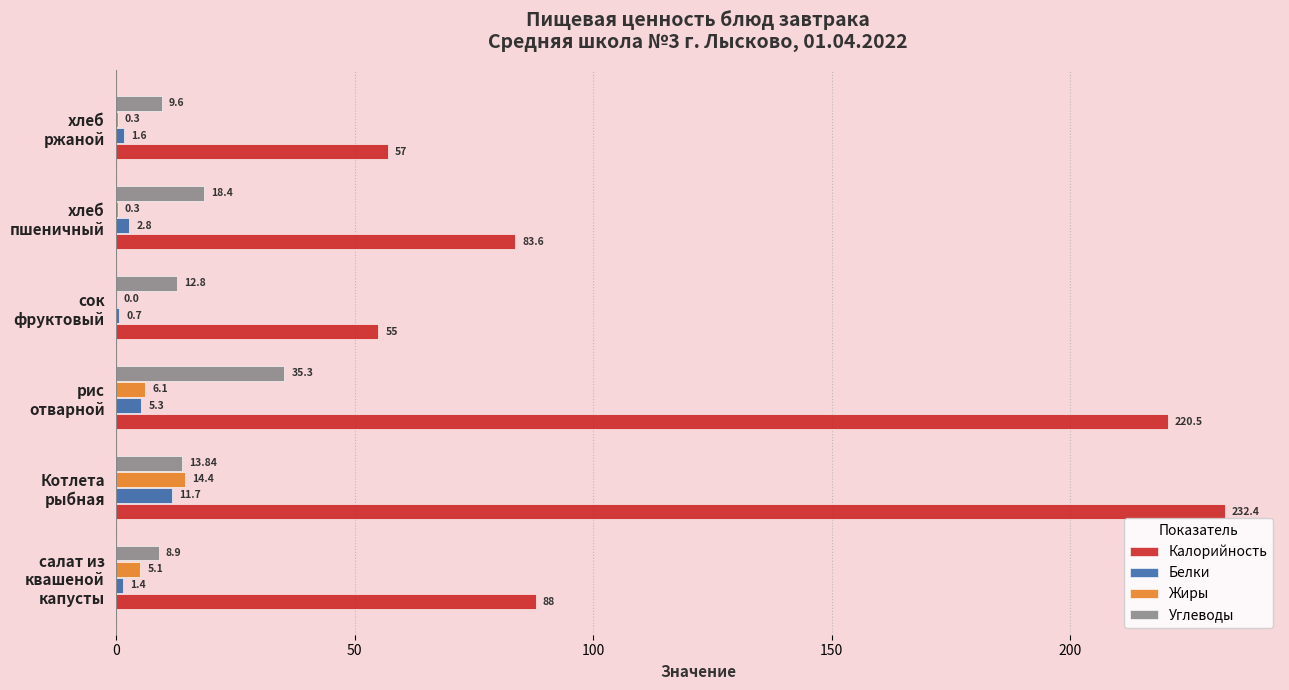

What is the sum of all Жиры values?

26.2